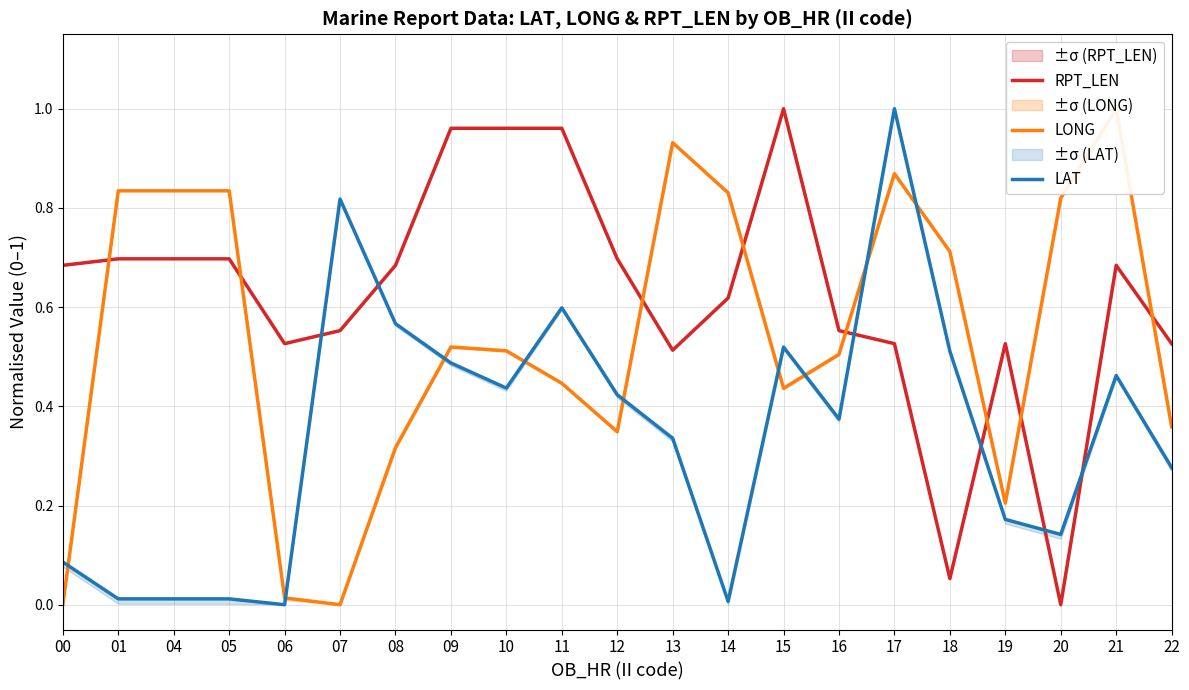

What is the value of the LONG point at the 15th from the left?

0.5